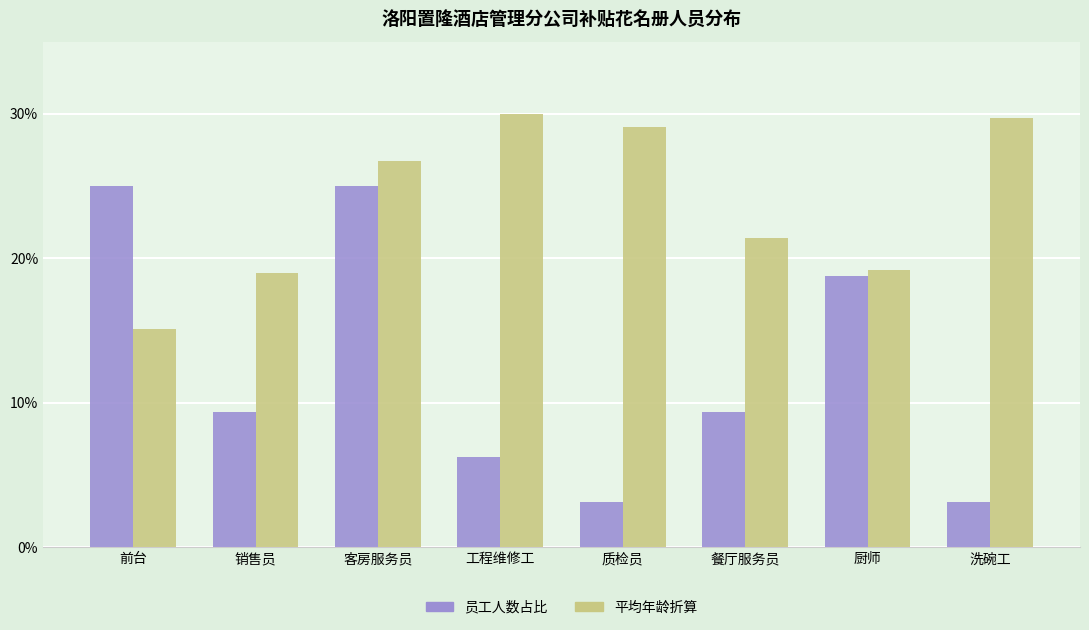

What is the greatest value displayed?

30.0